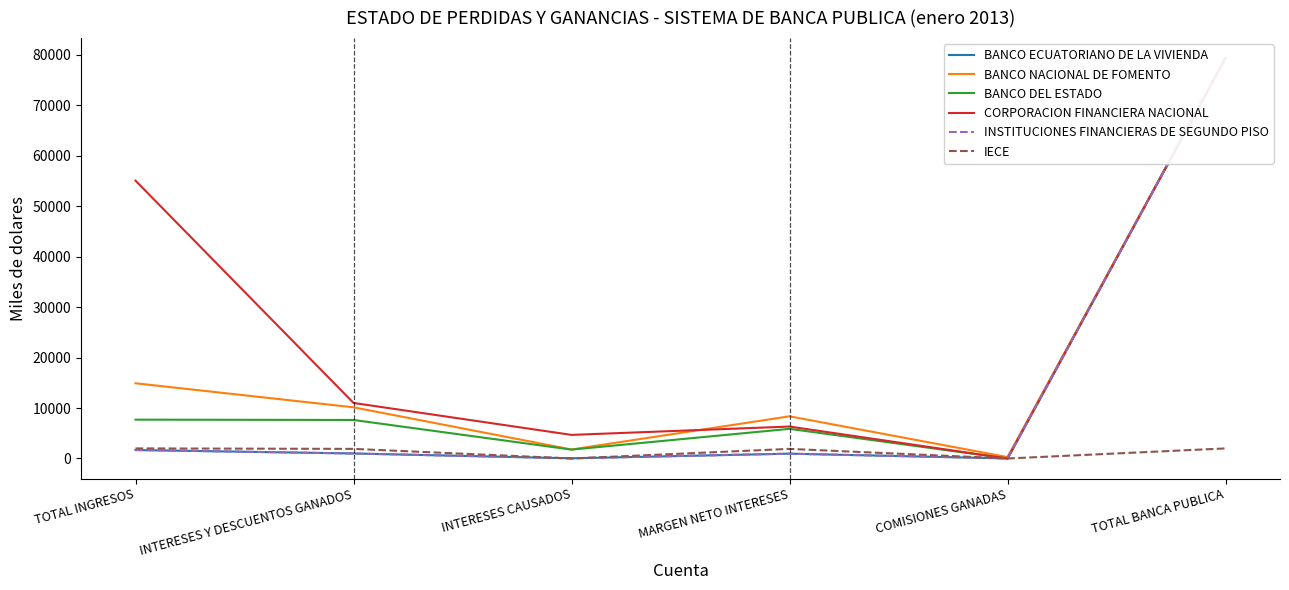

In BANCO NACIONAL DE FOMENTO, how many points are lower than both neighbors (excluding endpoints)?

2